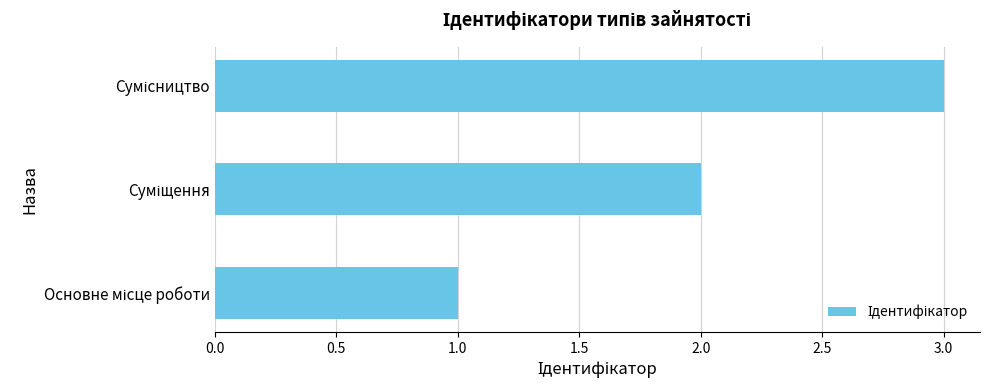

What is the maximum value shown in the chart?

3